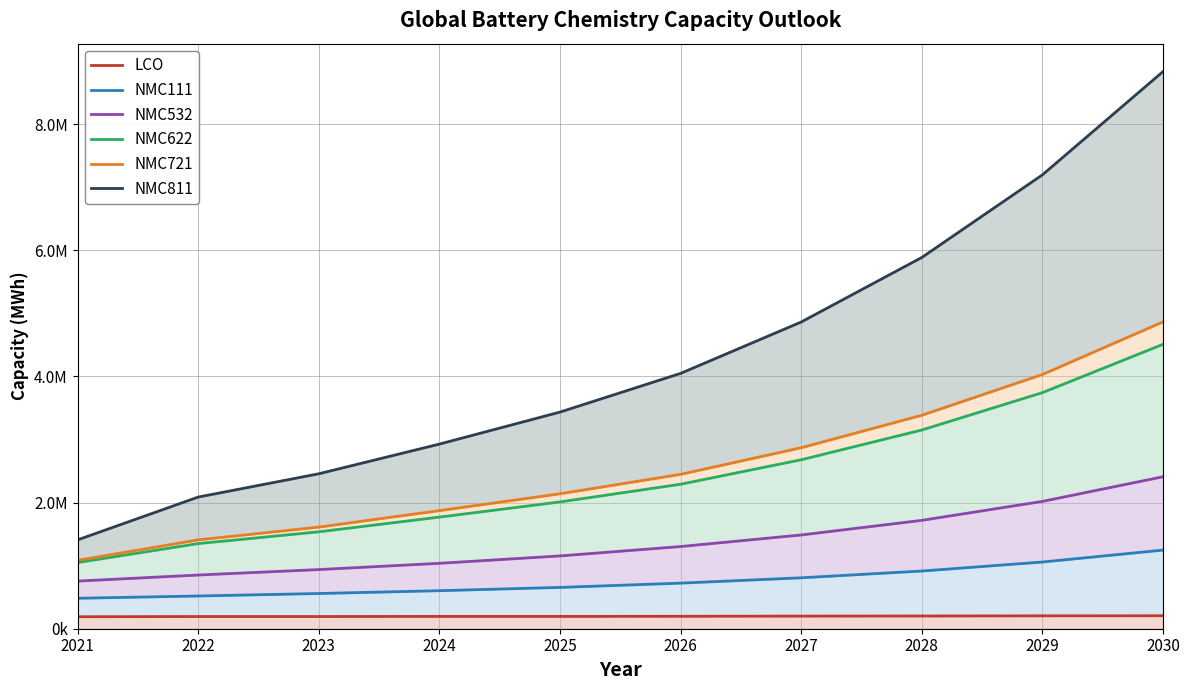

True or false: LCO and NMC811 intersect in this chart.

False